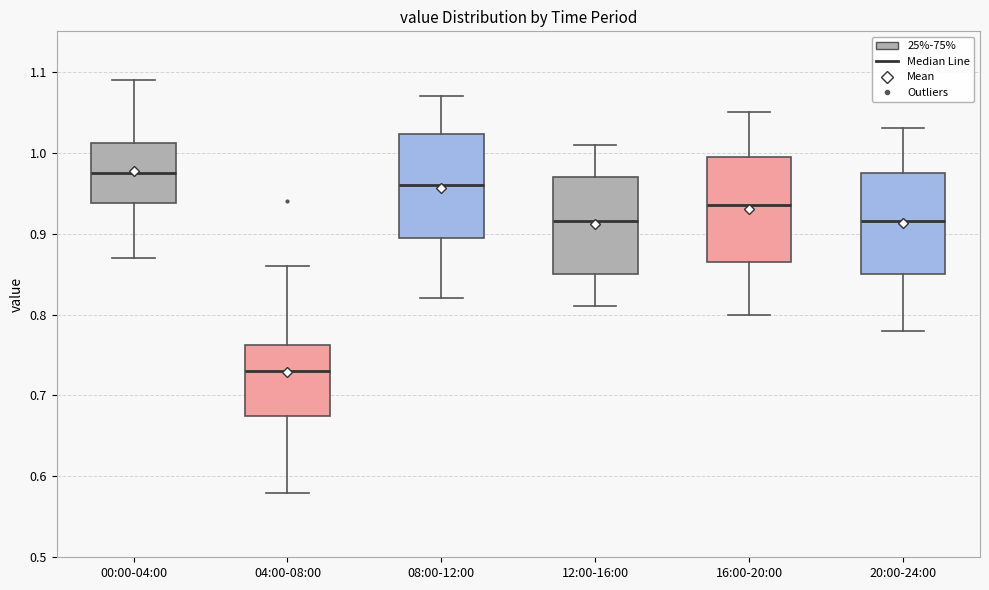

Where is the upper edge of the box for 12:00-16:00 on the y-axis? The values are not printed on the chart, so give them approximately, as read against the axis.

0.97